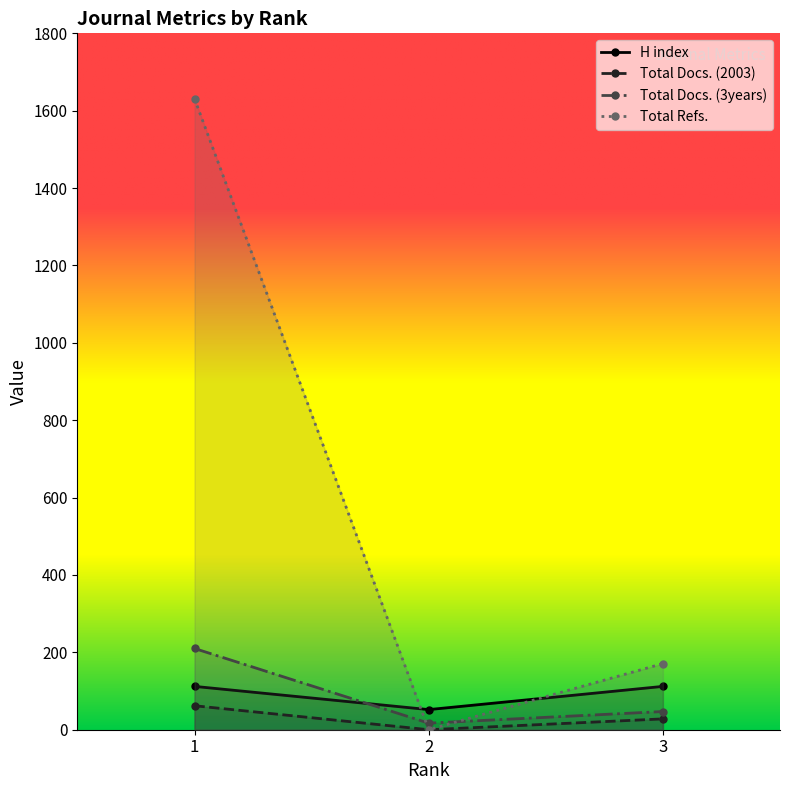

True or false: H index has a value of 52 at 2.

True